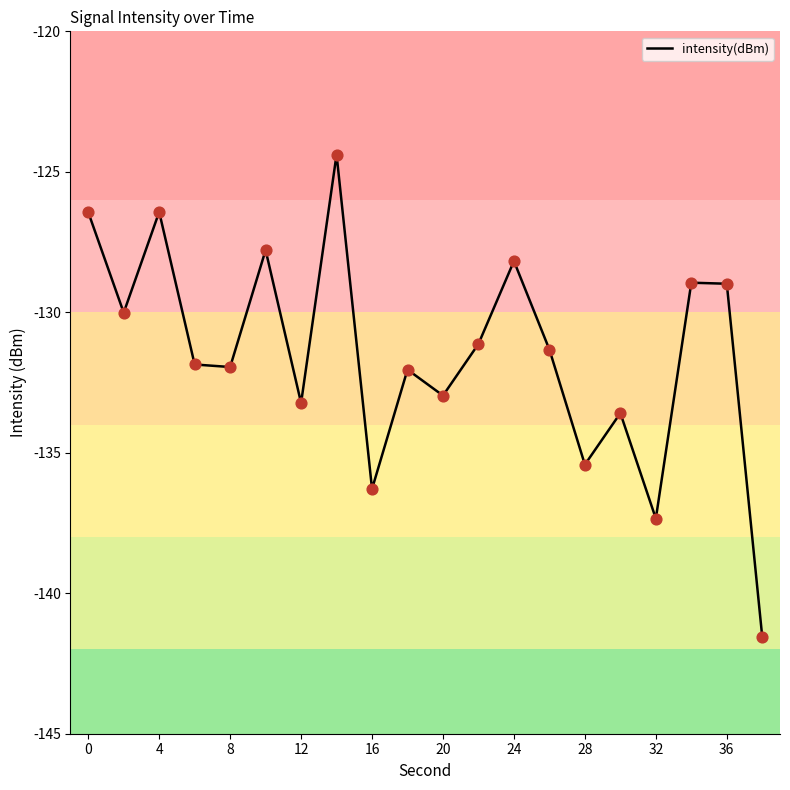

What is the maximum value shown in the chart?

-124.4